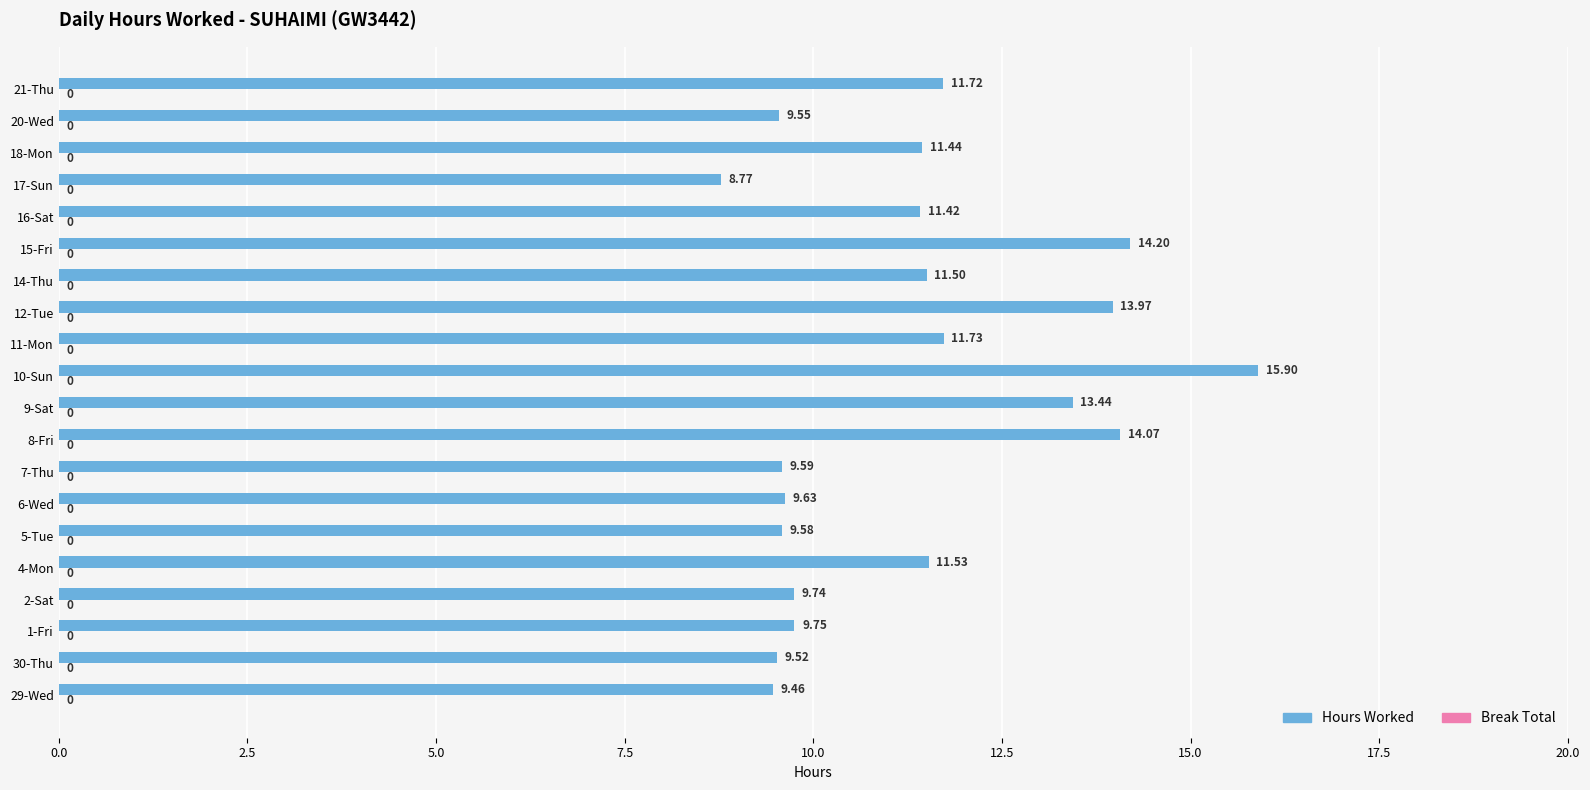

What is the difference between the values at 21-Thu and 2-Sat?

2.0